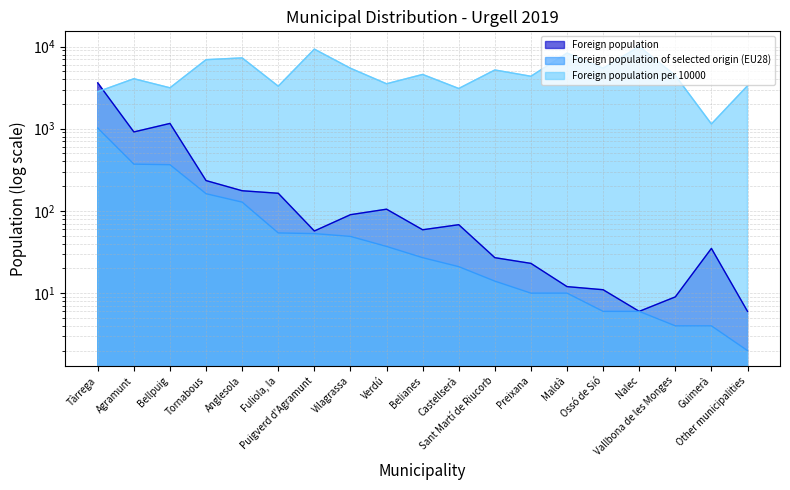

Reading left to right, list all the values displayed in this chart.

Foreign population: Tàrrega=3612	Agramunt=914	Bellpuig=1160	Tornabous=234	Anglesola=176	Fuliola, la=164	Puigverd d'Agramunt=57	Vilagrassa=90	Verdú=105	Belianes=59	Castellserà=68	Sant Martí de Riucorb=27	Preixana=23	Maldà=12	Ossó de Sió=11	Nalec=6	Vallbona de les Monges=9	Guimerà=35	Other municipalities=6
Foreign population of selected origin (EU28): Tàrrega=1019	Agramunt=371	Bellpuig=365	Tornabous=162	Anglesola=128	Fuliola, la=54	Puigverd d'Agramunt=53	Vilagrassa=49	Verdú=37	Belianes=27	Castellserà=21	Sant Martí de Riucorb=14	Preixana=10	Maldà=10	Ossó de Sió=6	Nalec=6	Vallbona de les Monges=4	Guimerà=4	Other municipalities=2
Foreign population per 10000: Tàrrega=2821	Agramunt=4059	Bellpuig=3147	Tornabous=6923	Anglesola=7273	Fuliola, la=3293	Puigverd d'Agramunt=9298	Vilagrassa=5444	Verdú=3524	Belianes=4576	Castellserà=3088	Sant Martí de Riucorb=5185	Preixana=4348	Maldà=8333	Ossó de Sió=5455	Nalec=10000	Vallbona de les Monges=4444	Guimerà=1143	Other municipalities=3333